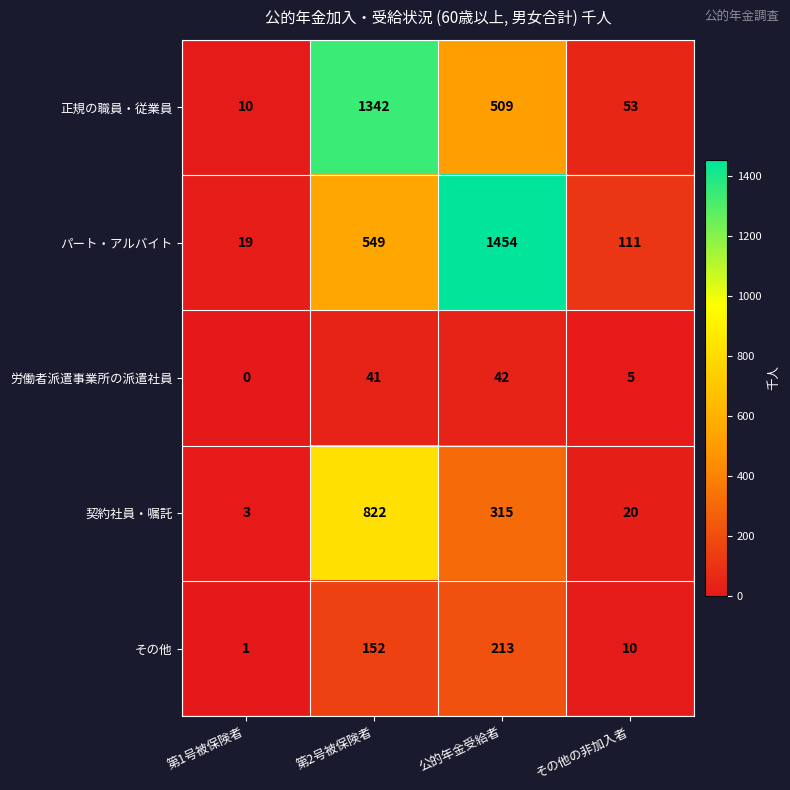

Which series has the widest spread of values?

パート・アルバイト